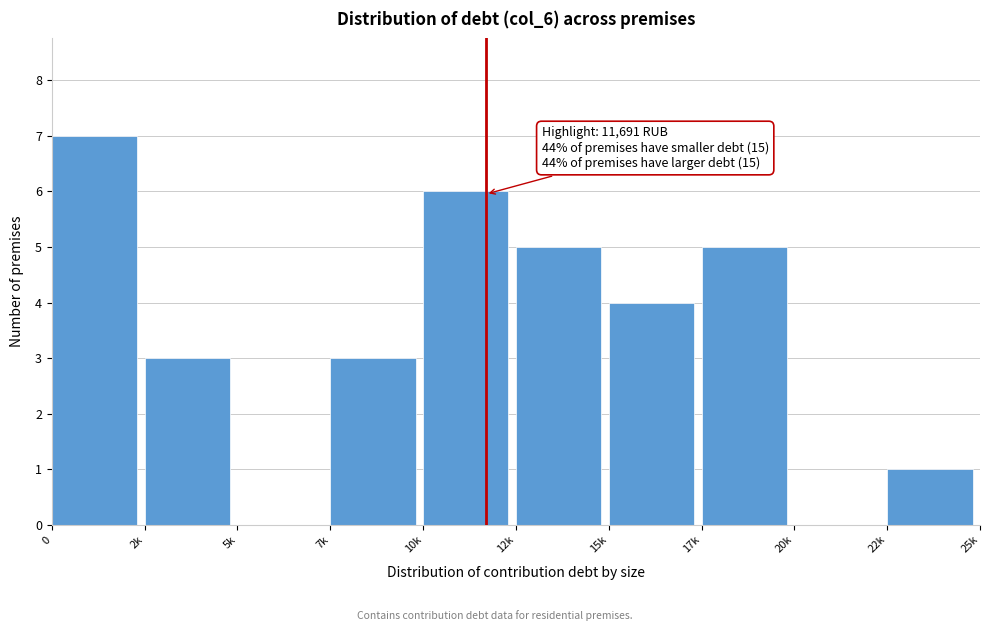

Reading right to left, extract all data points from this chart.

22k=1	20k=0	17k=5	15k=4	12k=5	10k=6	7k=3	5k=0	2k=3	0=7